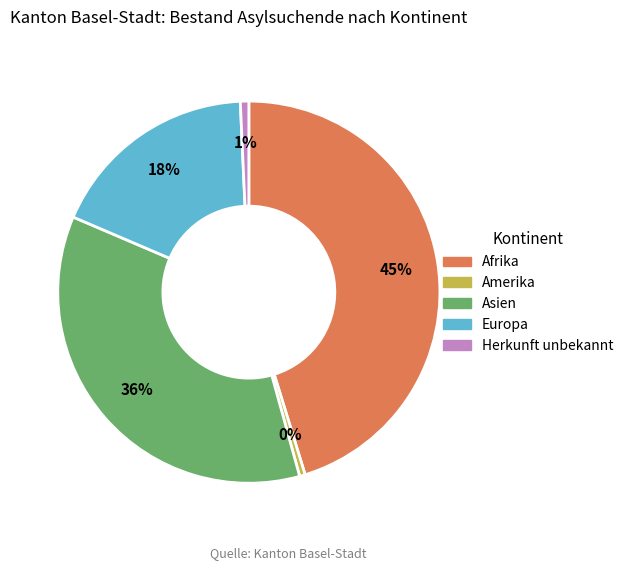

Which slice is the largest?

Afrika